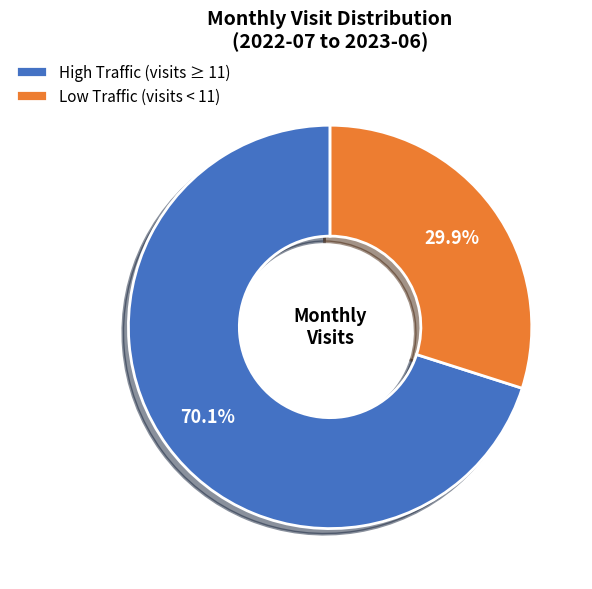

Approximately how many times larger is the value at Low Traffic (visits < 11) compared to High Traffic (visits ≥ 11)?

0.4